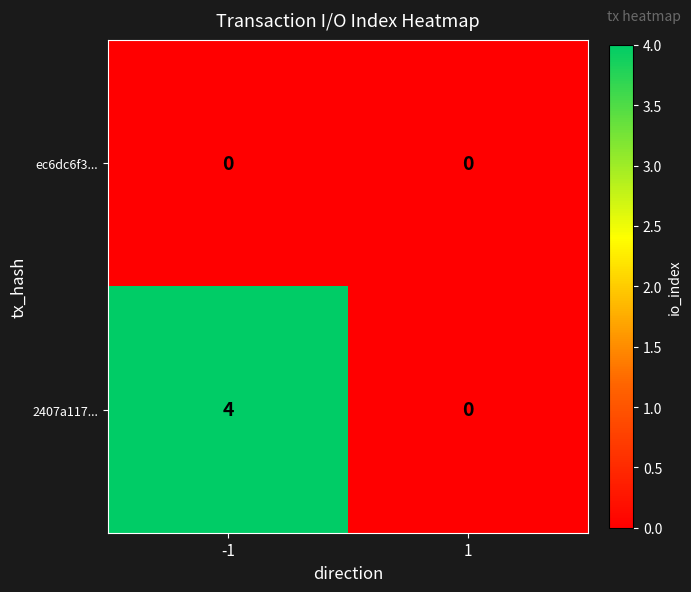

Reading left to right, list all the values displayed in this chart.

ec6dc6f3...: -1=0	1=0
2407a117...: -1=4	1=0